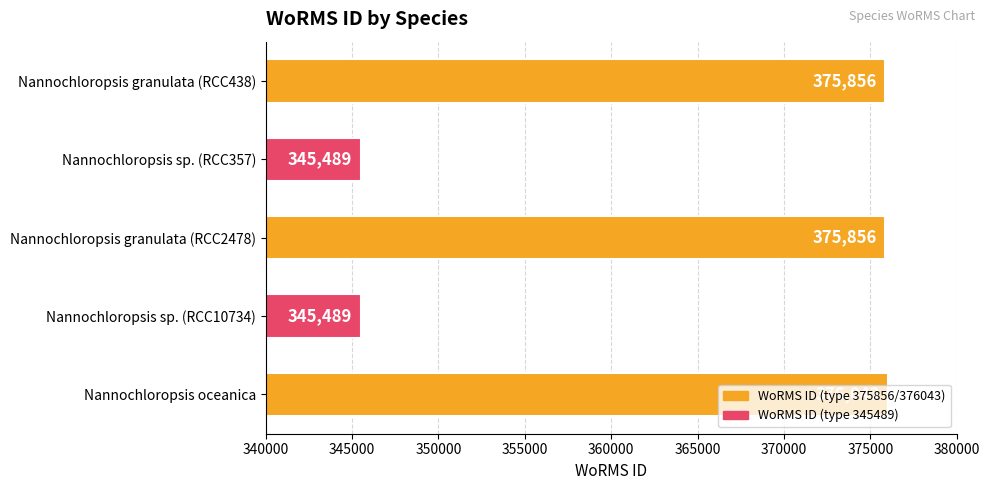

What is the maximum value shown in the chart?

376043